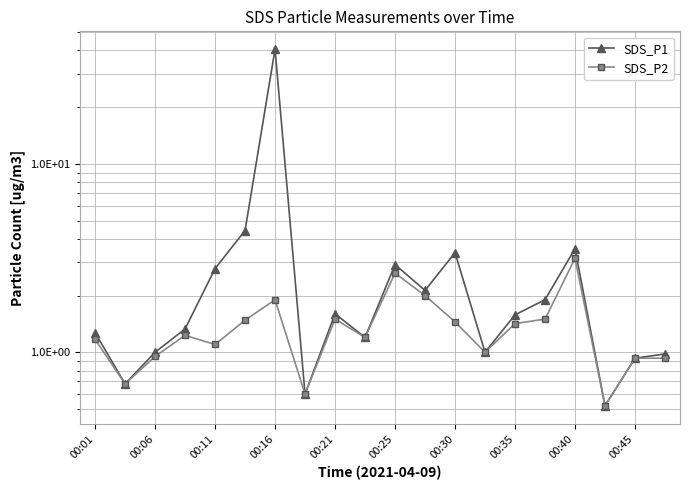

What is the maximum value for SDS_P2?

3.1